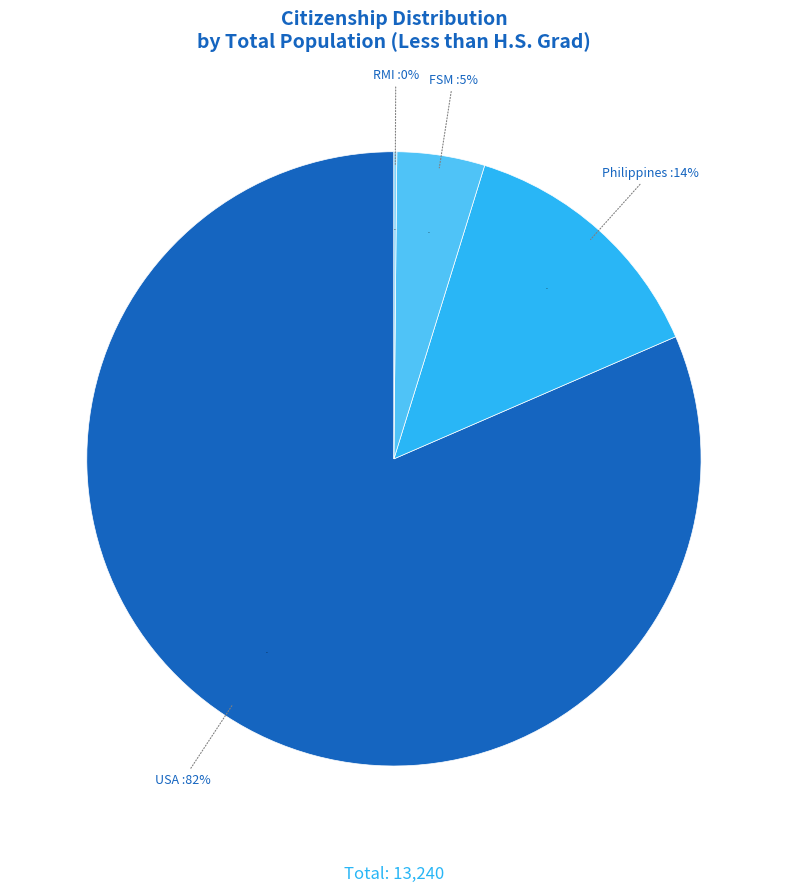

Is there a majority slice in this chart?

Yes